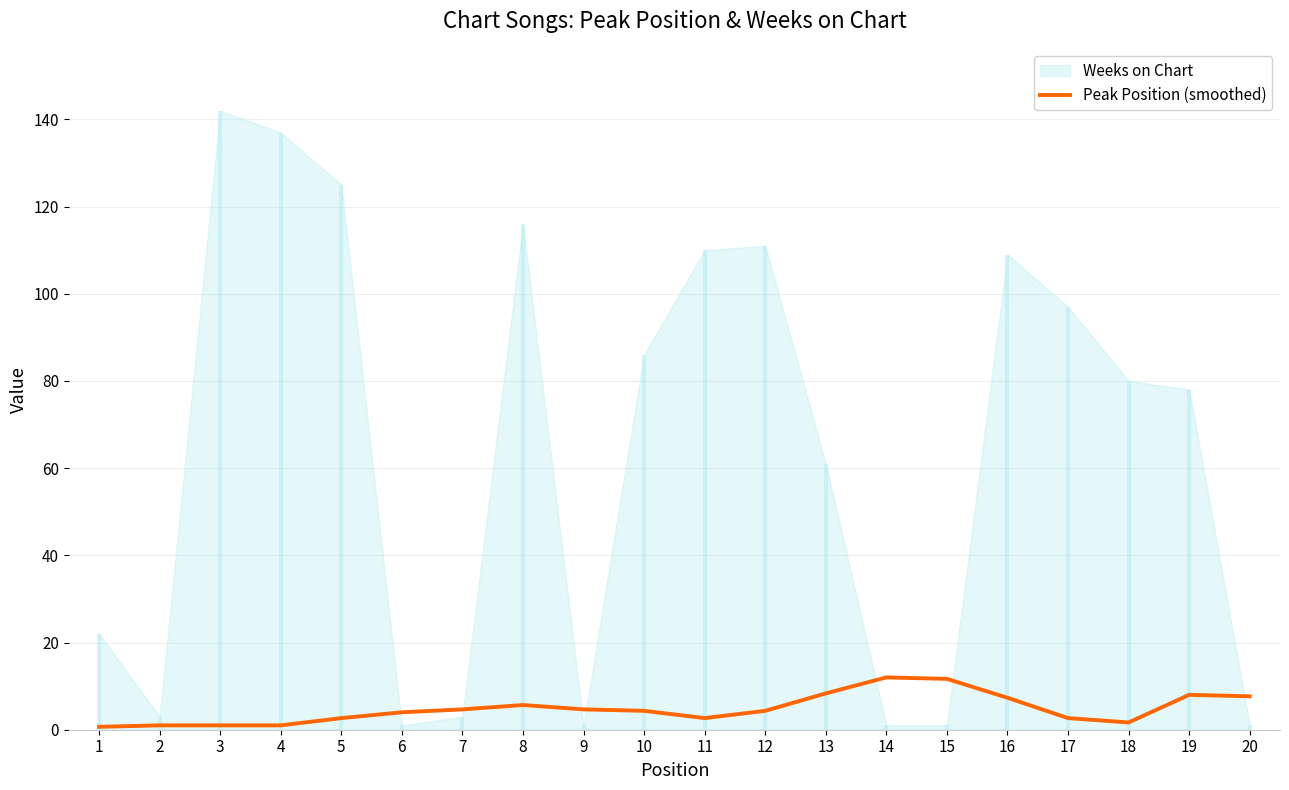

Reading right to left, extract all data points from this chart.

20=7.7	19=8.0	18=1.7	17=2.7	16=7.3	15=11.7	14=12.0	13=8.3	12=4.3	11=2.7	10=4.3	9=4.7	8=5.7	7=4.7	6=4.0	5=2.7	4=1.0	3=1.0	2=1.0	1=0.7